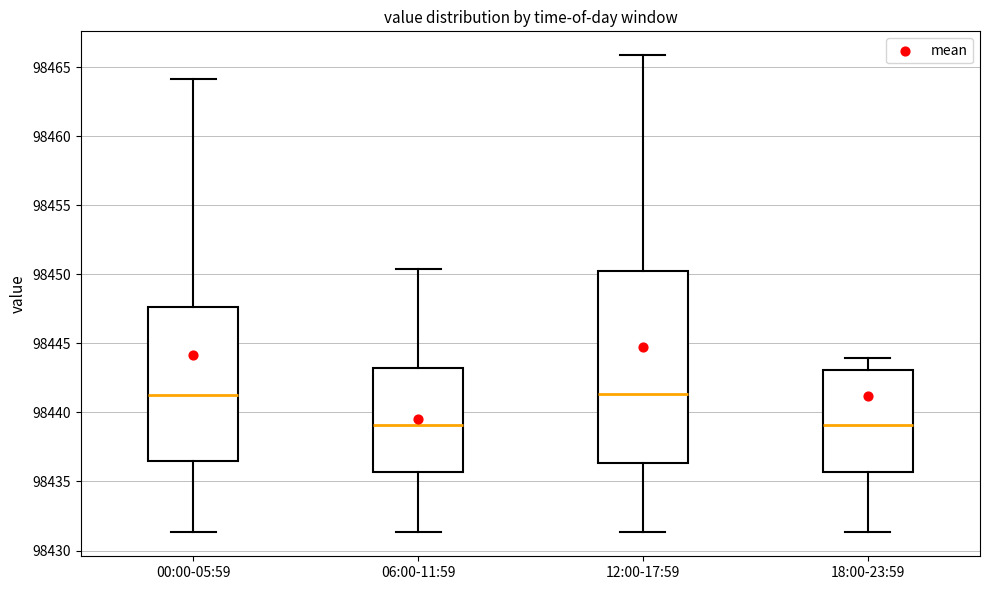

Reading left to right, read every box against the y-axis: the position of its median line, the range the box covers, and the ends of its whiskers. The values are not printed on the chart, so give them approximately, as read against the axis.

00:00-05:59: median 98441.0, box 98436.5 to 98447.5, whiskers 98431.5 to 98464.0
06:00-11:59: median 98439.0, box 98435.5 to 98443.0, whiskers 98431.5 to 98450.5
12:00-17:59: median 98441.5, box 98436.5 to 98450.0, whiskers 98431.5 to 98466.0
18:00-23:59: median 98439.0, box 98435.5 to 98443.0, whiskers 98431.5 to 98444.0